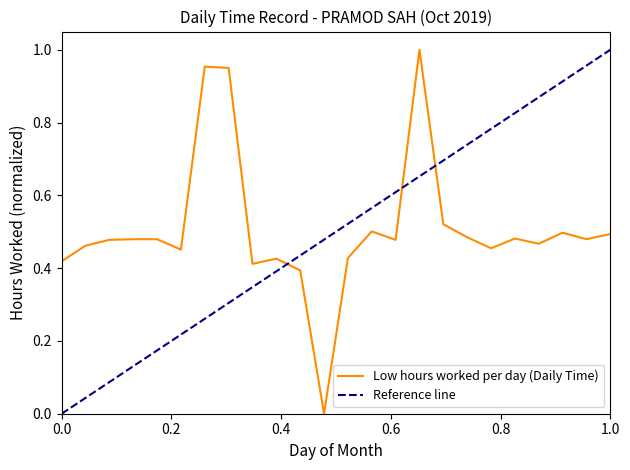

Reading right to left, extract all data points from this chart.

0.5	0.5	0.5	0.5	0.5	0.5	0.5	0.5	1.0	0.5	0.5	0.4	0.0	0.4	0.4	0.4	1.0	1.0	0.5	0.5	0.5	0.5	0.5	0.4